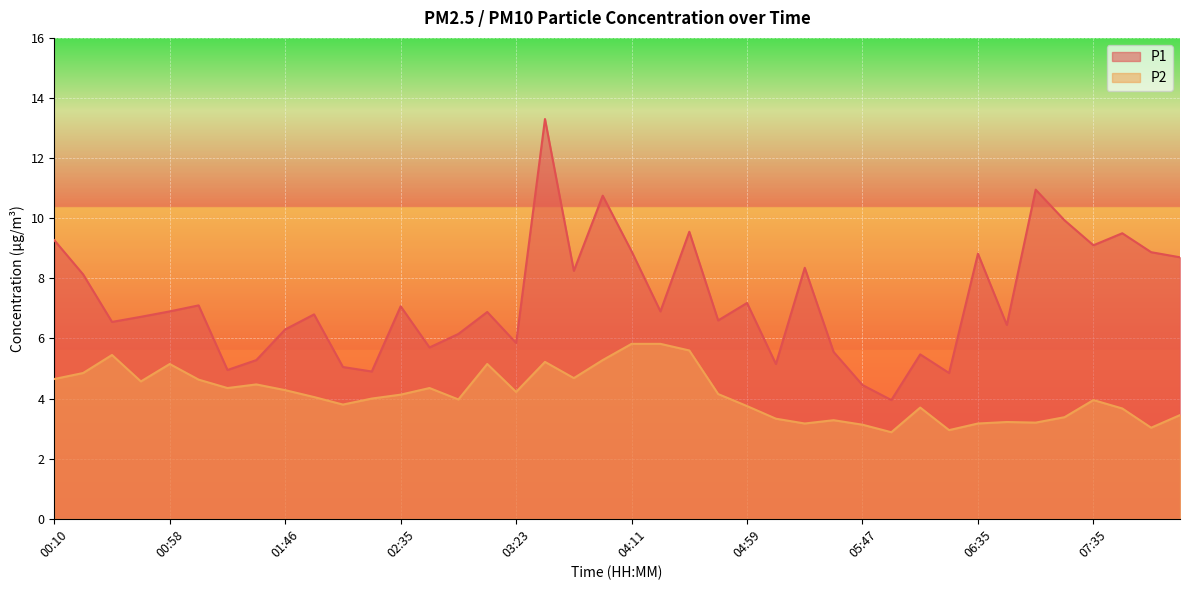

Which label corresponds to the largest value in the chart?

03:35